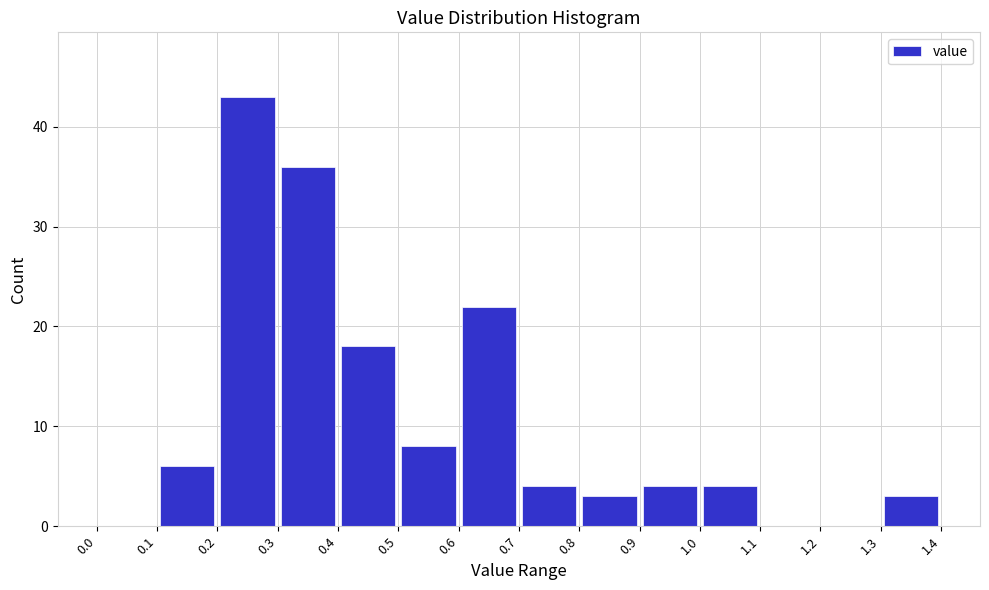

Reading left to right, list every bar in this chart as the range it spans on the x-axis followed by its height. The values are not printed on the chart, so give them approximately, as read against the axis.

0.0 to 0.1: 0
0.1 to 0.2: 6
0.2 to 0.3: 43
0.3 to 0.4: 36
0.4 to 0.5: 18
0.5 to 0.6: 8
0.6 to 0.7: 22
0.7 to 0.8: 4
0.8 to 0.9: 3
0.9 to 1.0: 4
1.0 to 1.1: 4
1.1 to 1.2: 0
1.2 to 1.3: 0
1.3 to 1.4: 3